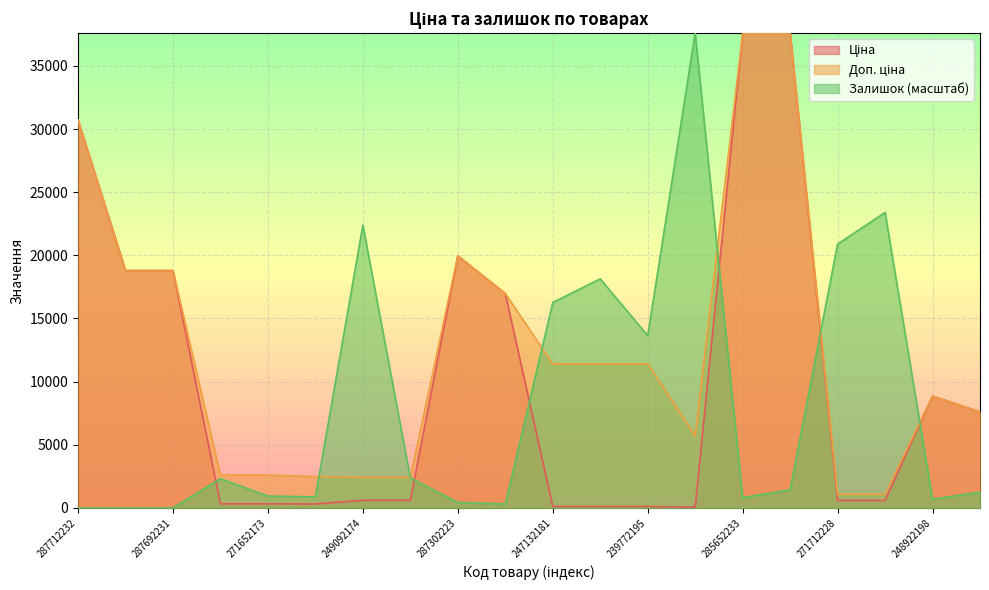

Rank the series at 247132180 from highest to lowest value.

Залишок, Доп. ціна, Ціна